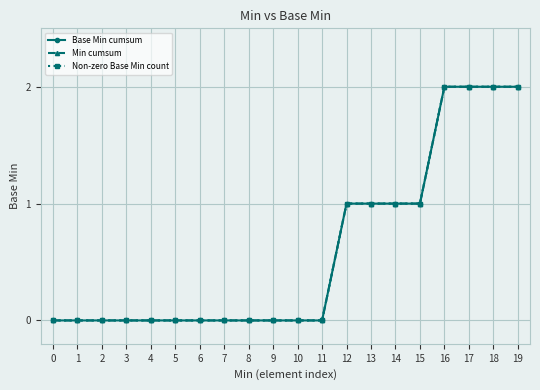

True or false: Non-zero Base Min count and Min cumsum cross at least once.

False